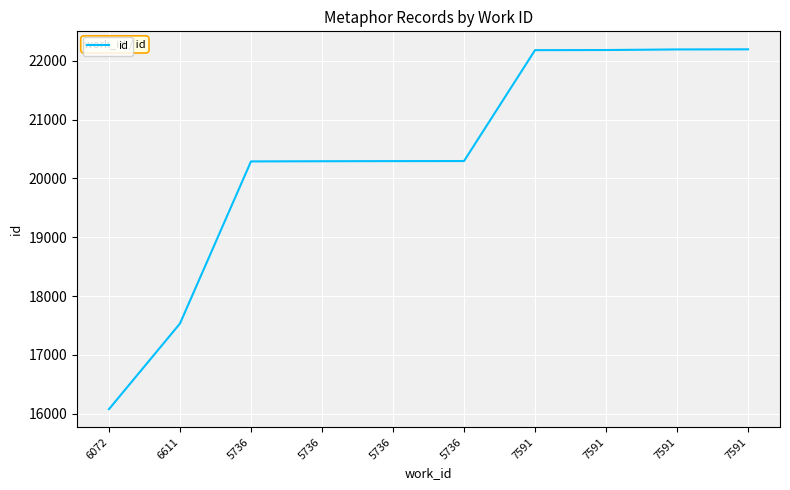

What is the maximum value shown in the chart?

22197